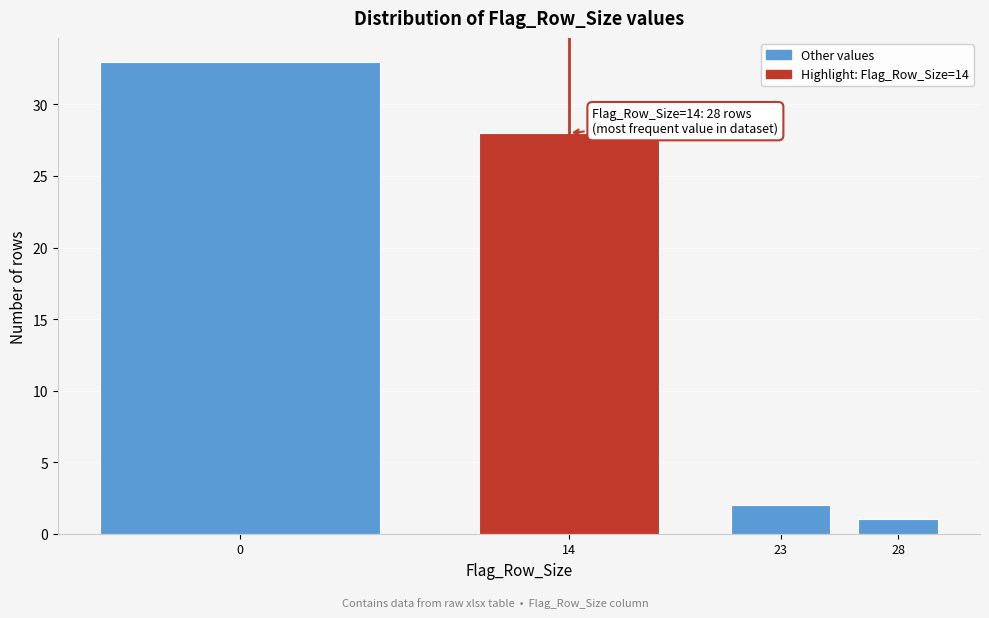

Reading left to right, transcribe all the data shown in this chart.

0=33	14=28	23=2	28=1